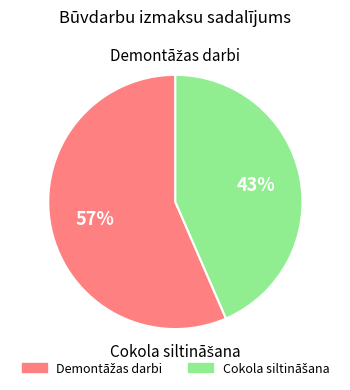

To the nearest percent, what is the average slice percentage?

50%